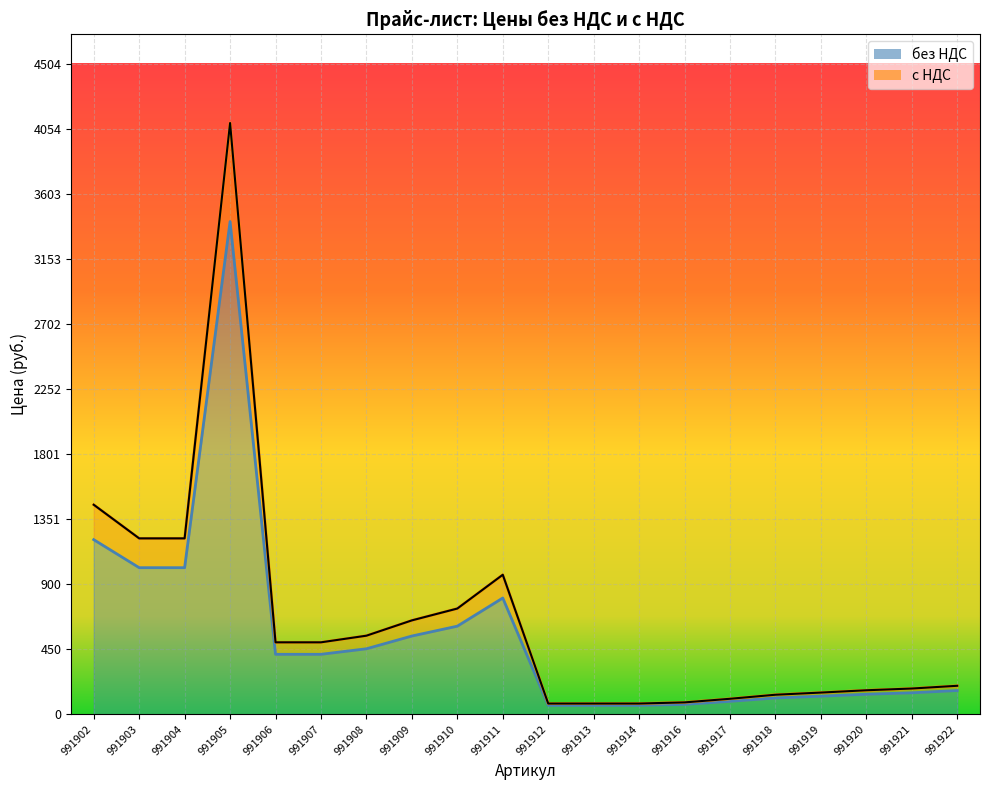

What are all the series names shown in the legend?

без НДС, с НДС